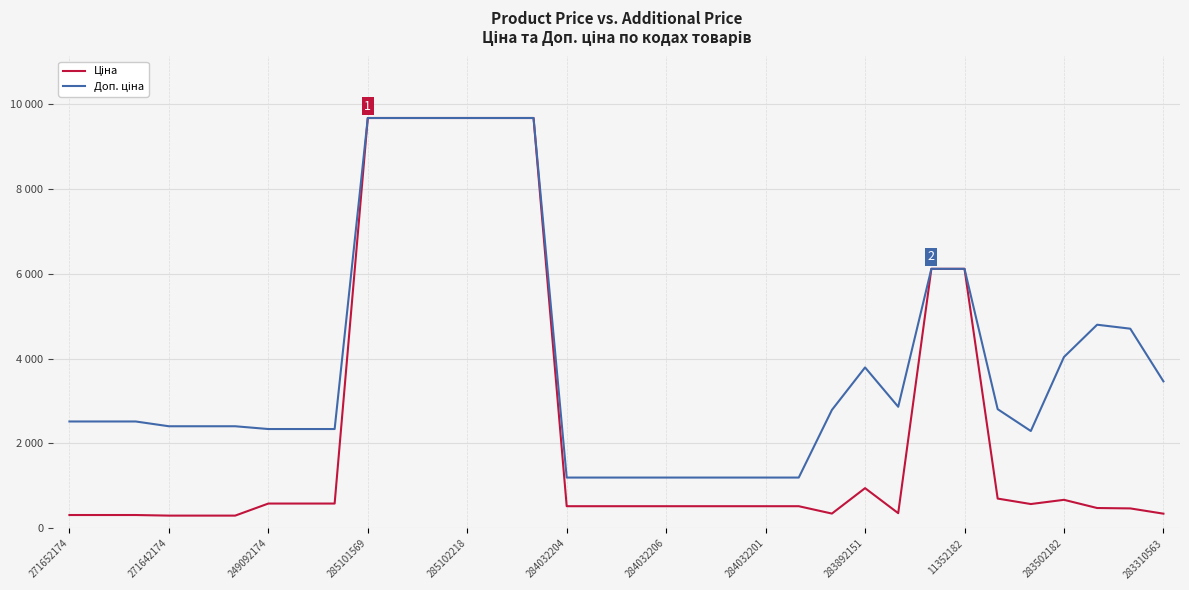

Does the chart display data point markers on the line(s)?

No